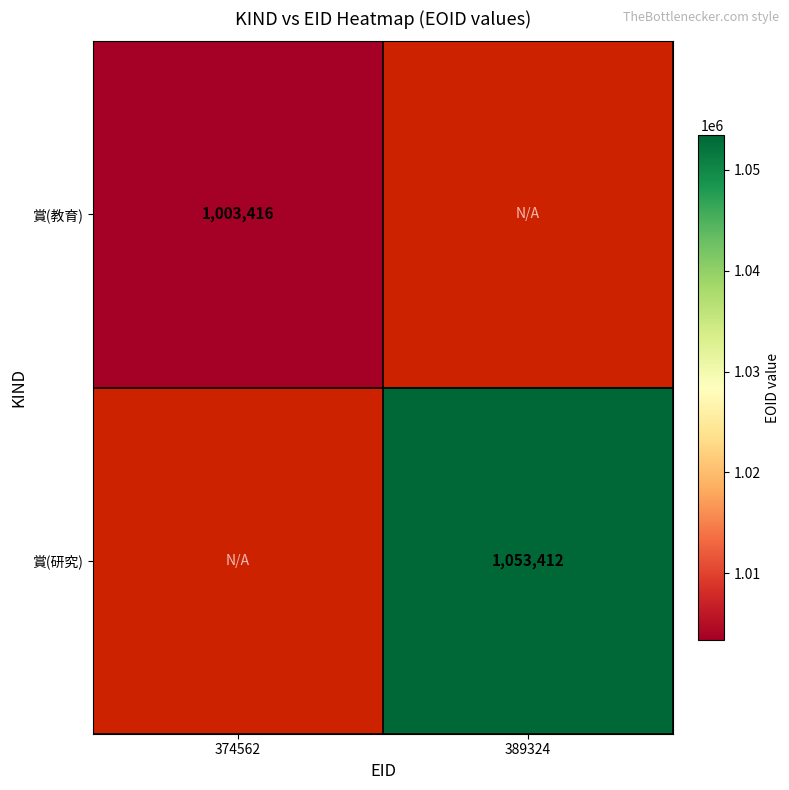

True or false: 賞(教育) has a value of 591601 at 374562.

False